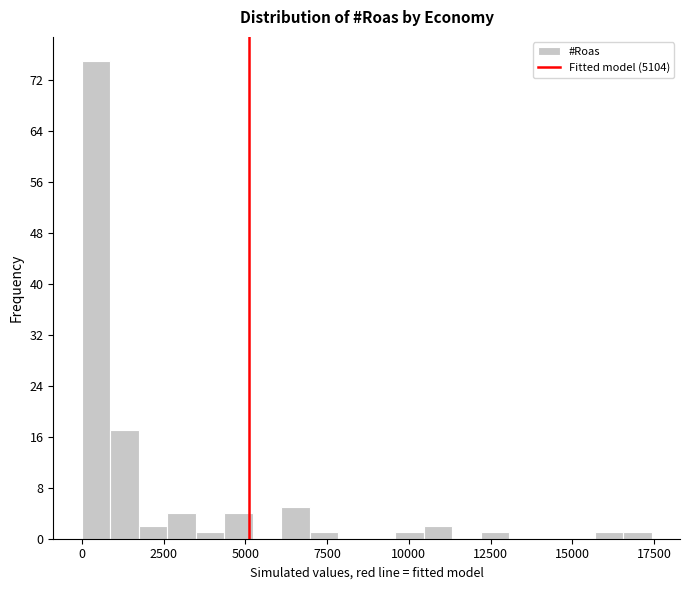

Read against the x-axis, roughly where is the centre of the tallest bar?

500